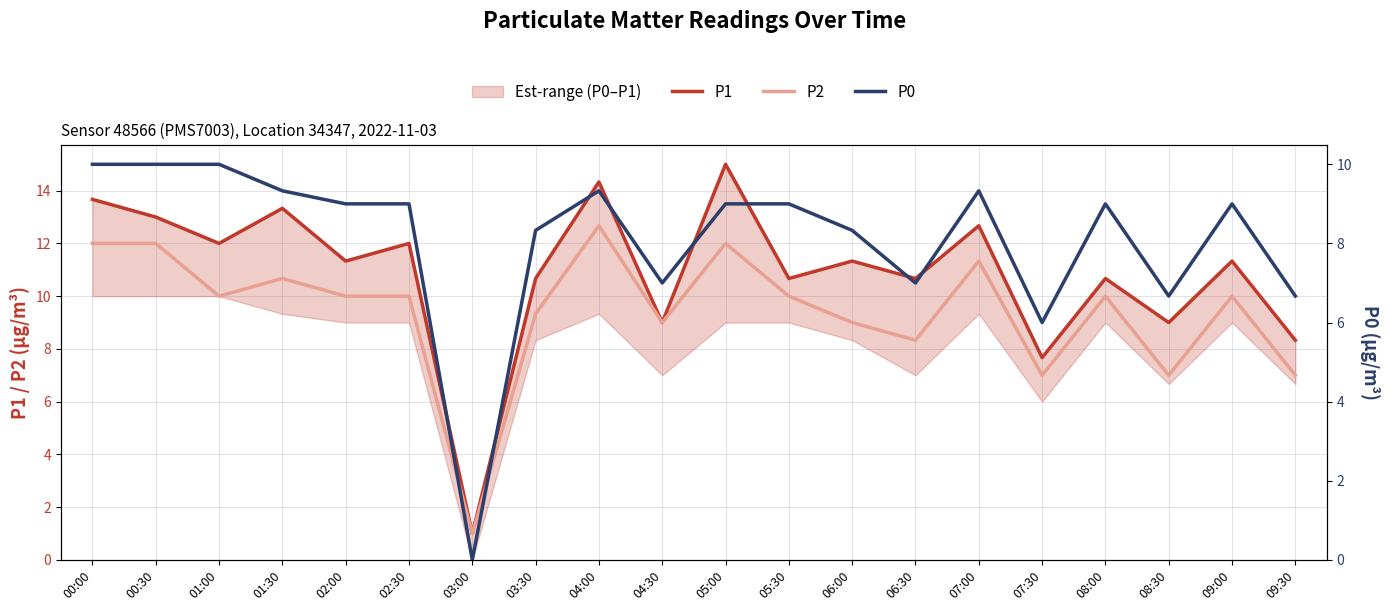

What position from the left is 07:00?

15